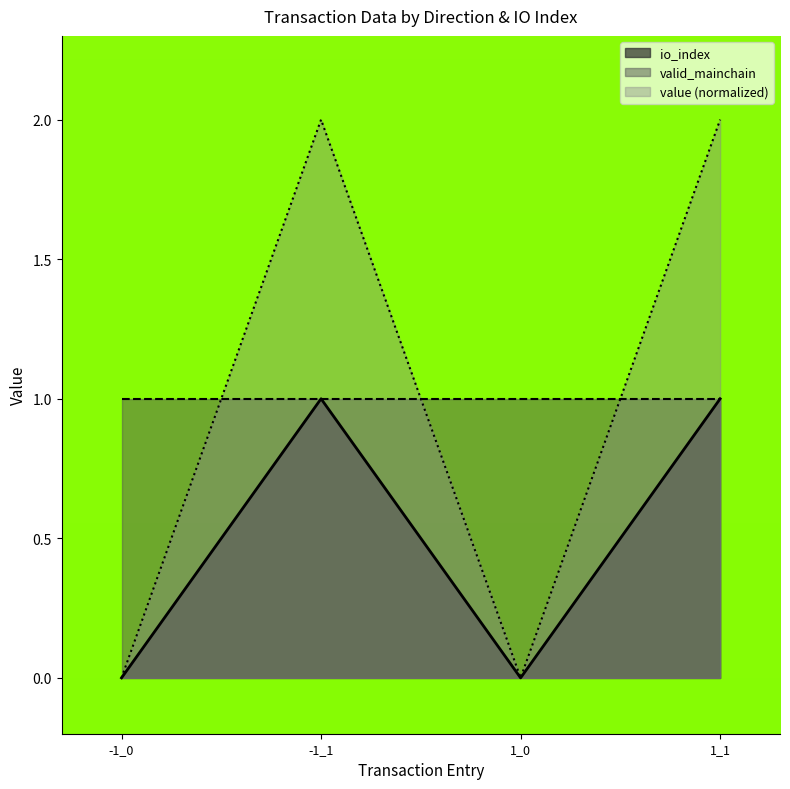

What is the highest value of the value (normalized) series?

2.0